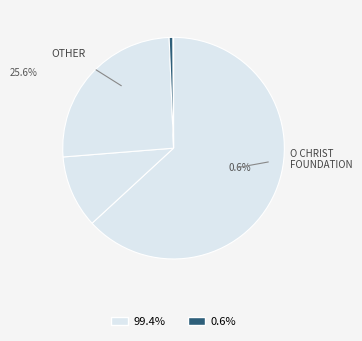

To the nearest percent, what is the combined percentage of Our Father, Who Art in Heaven and O Christ the Great Foundation?

26%